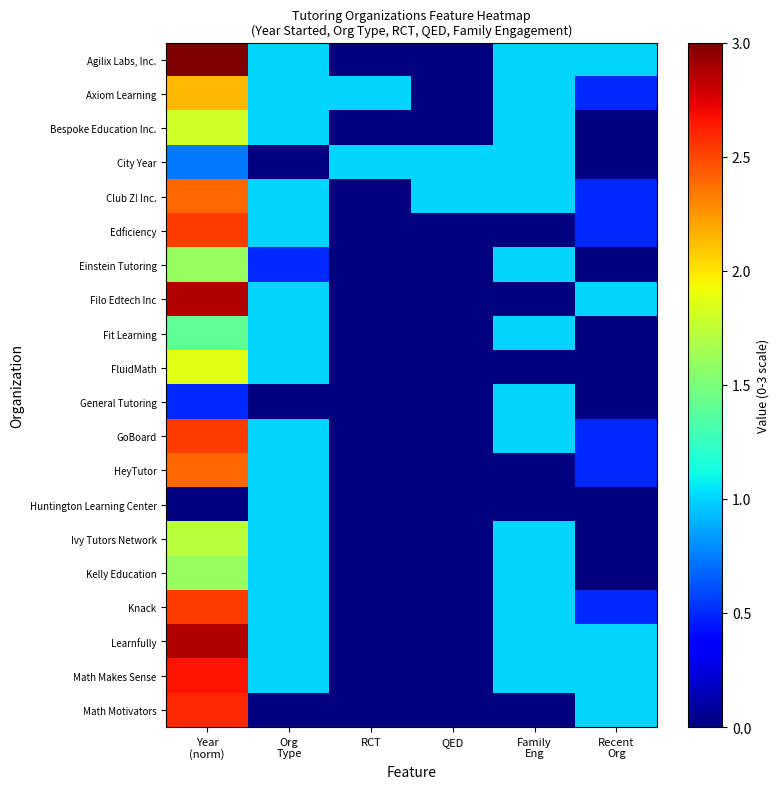

What is the total value across all series at Org
Type?

16.5